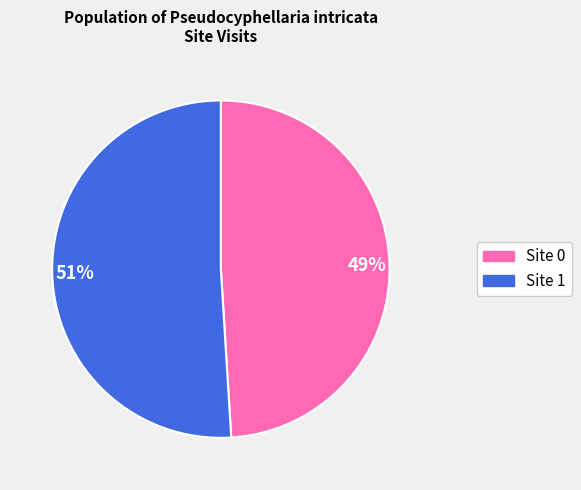

How many segments does this pie chart have?

2